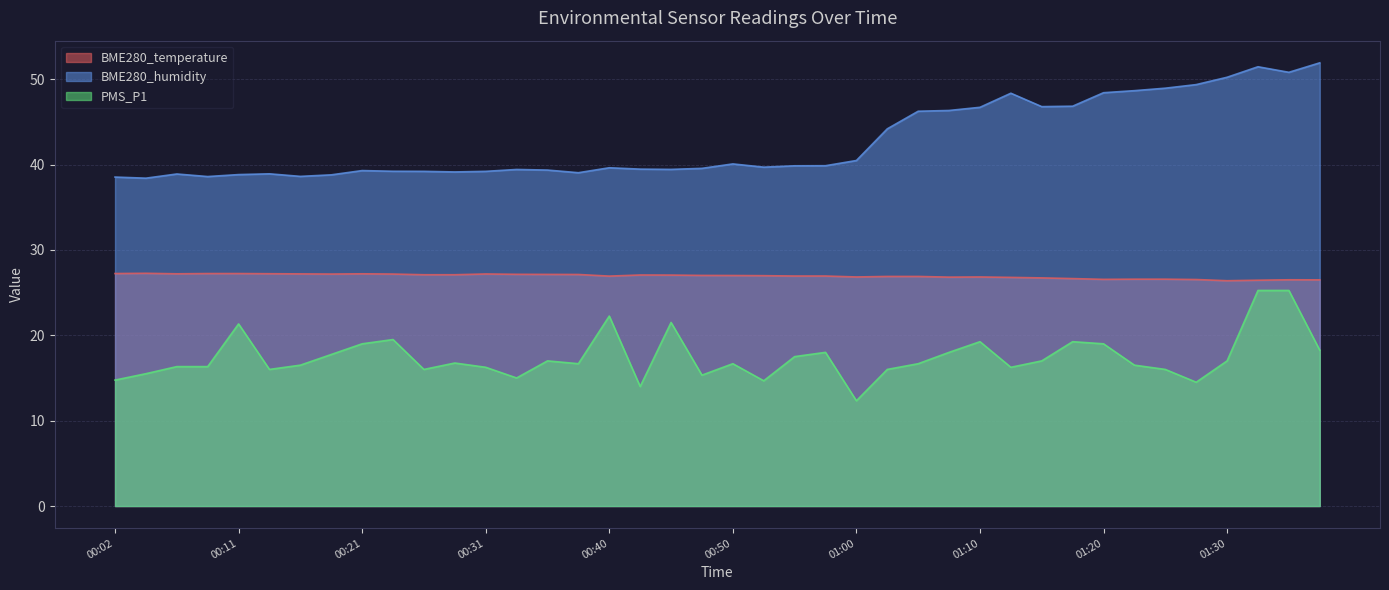

What is the value of the PMS_P1 point at the 11th from the left?

16.0